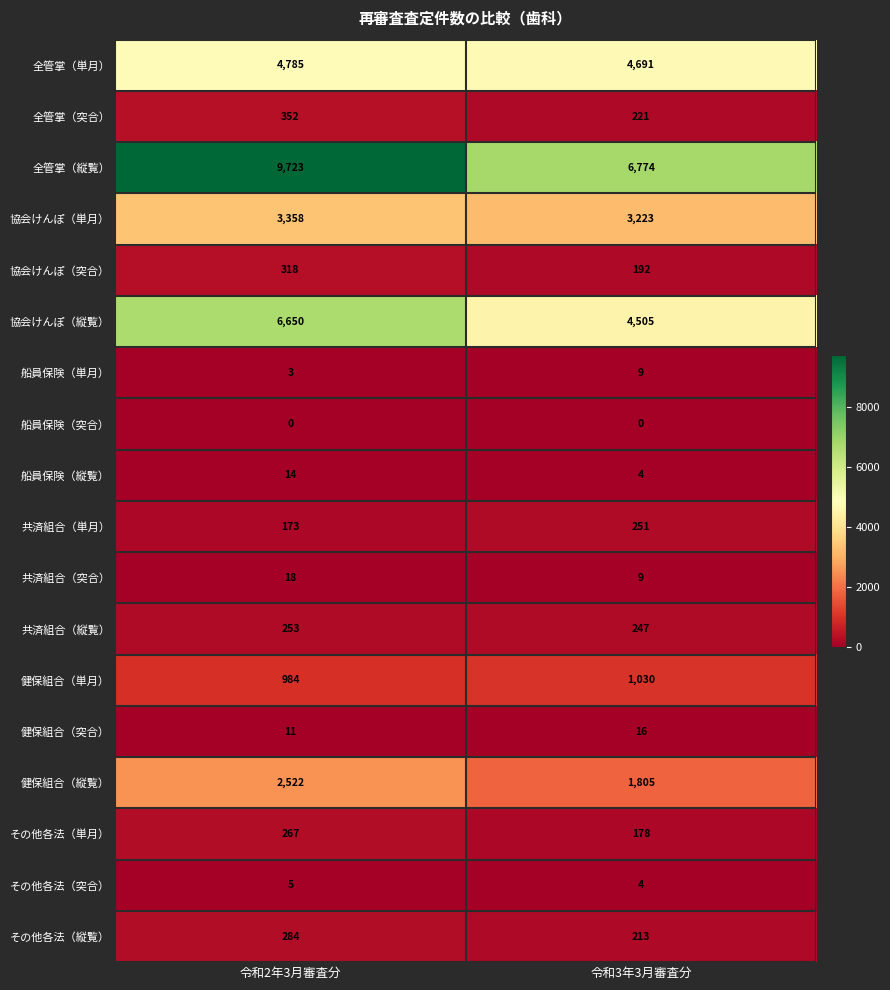

True or false: 共済組合（突合） has a value of 14 at 令和3年3月審査分.

False